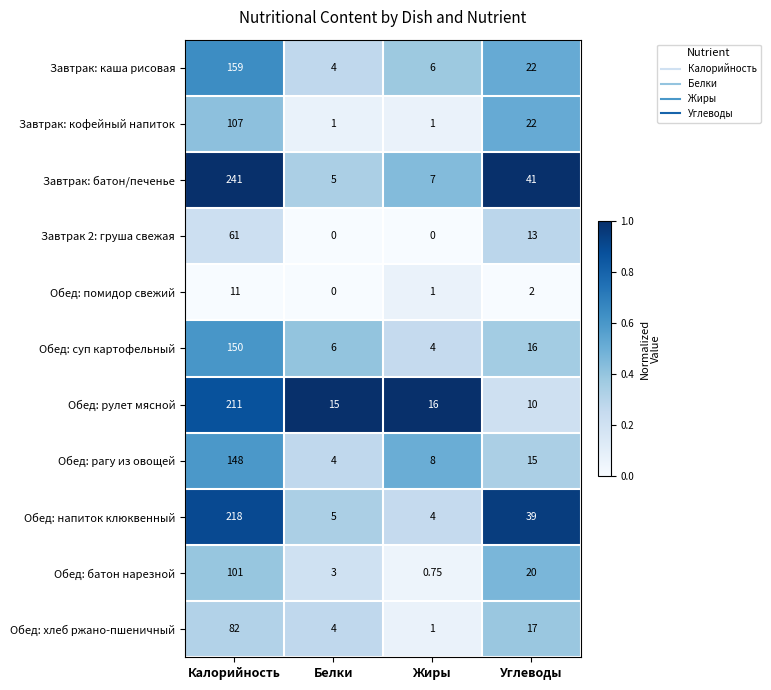

Which series has the widest spread of values?

Завтрак: батон/печенье